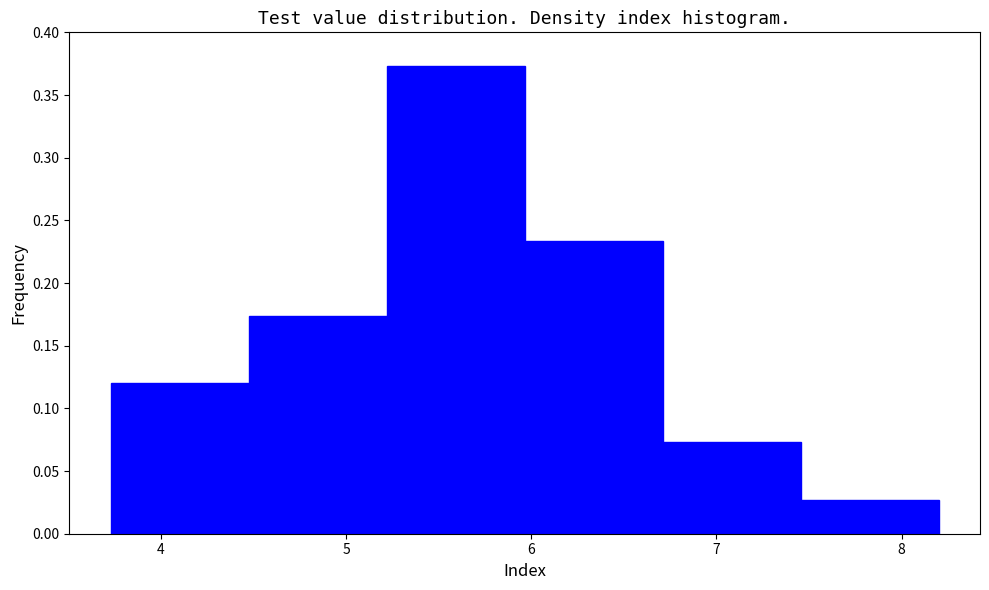

How tall is the bar that spans 6.7 to 7.5 on the x-axis? Neither the bar edges nor the heights are printed on the chart, so give them approximately, as read against the axes.

0.075